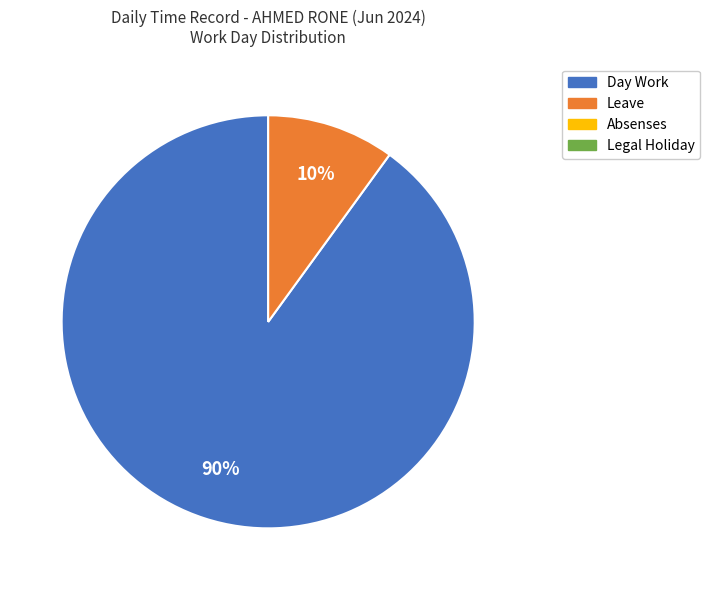

To the nearest percent, what is the average slice percentage?

50%